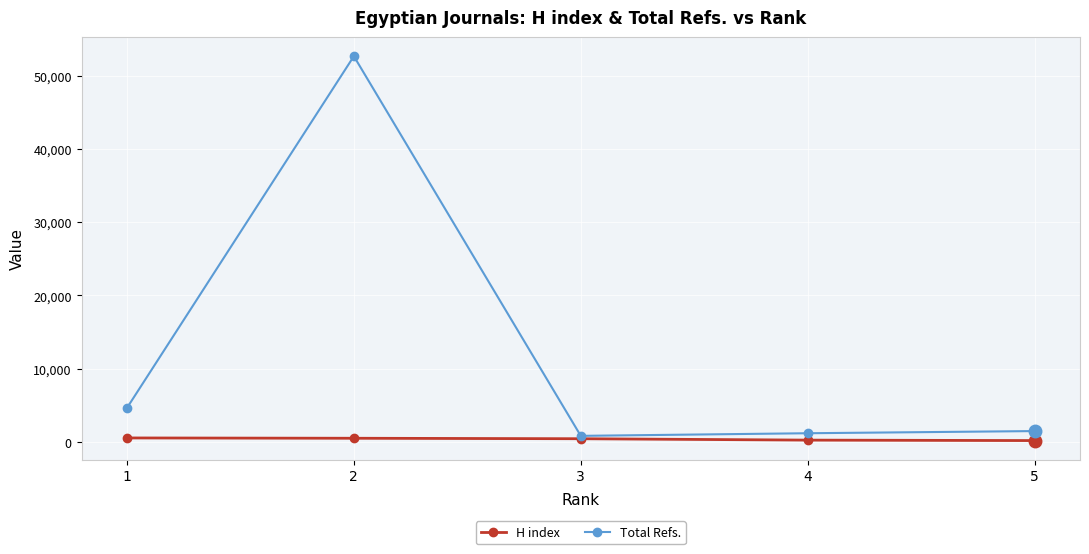

Where is the first local maximum for Total Refs.?

2